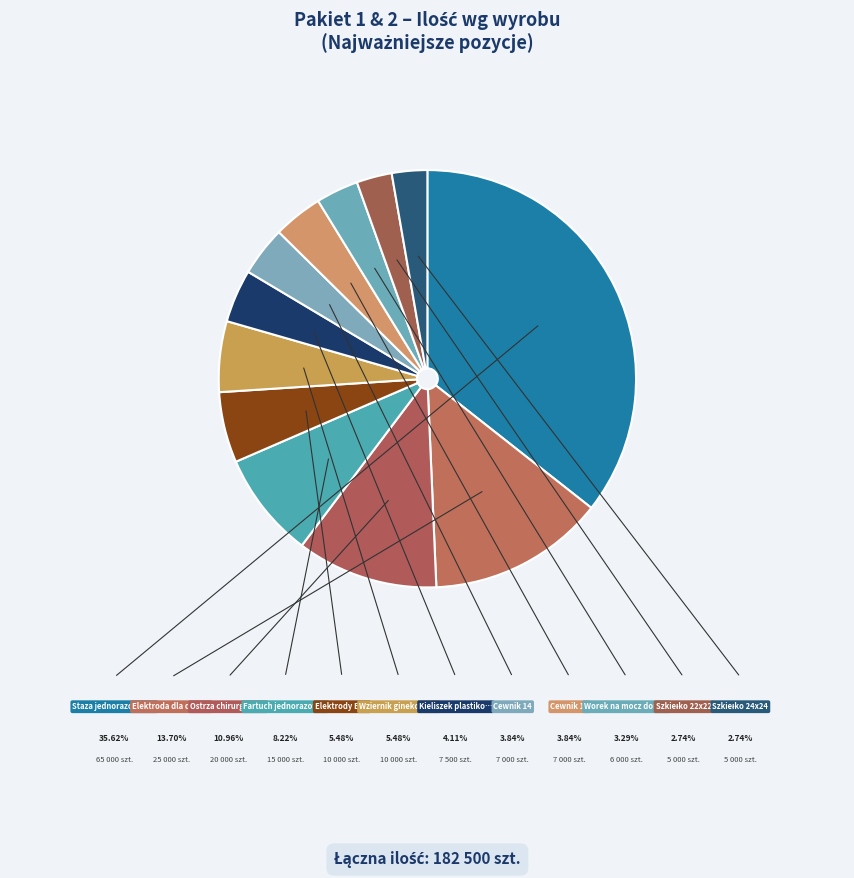

What is the largest slice in the pie chart?

Staza jednorazowego